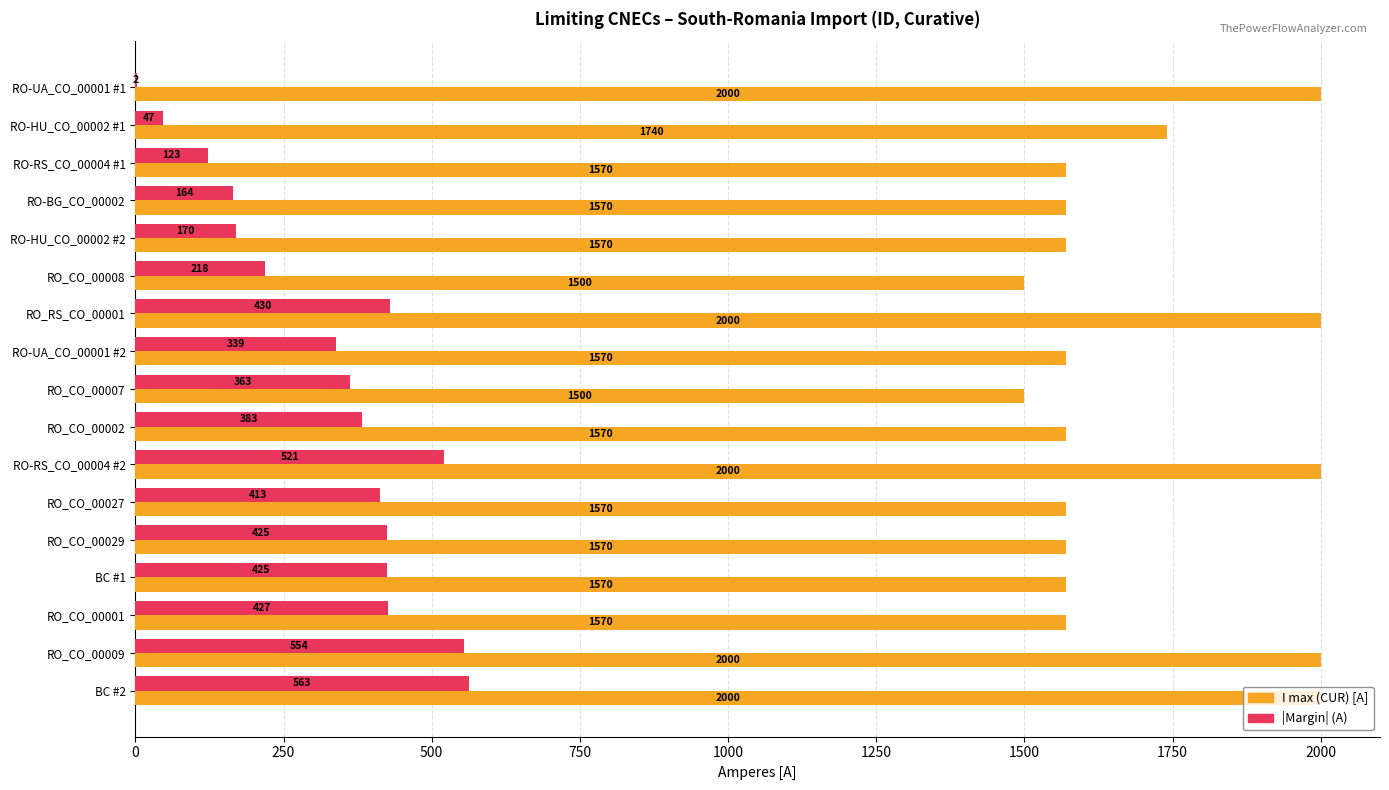

Count the number of categories in the chart.

17